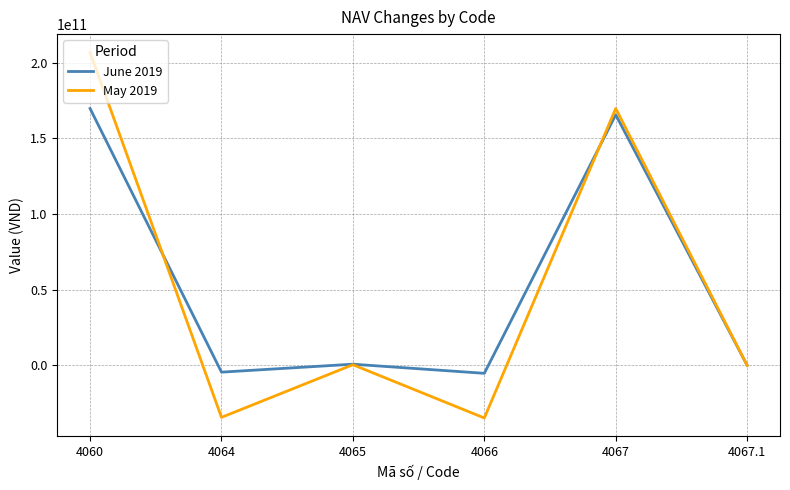

Which series has the largest range (max minus min)?

May 2019